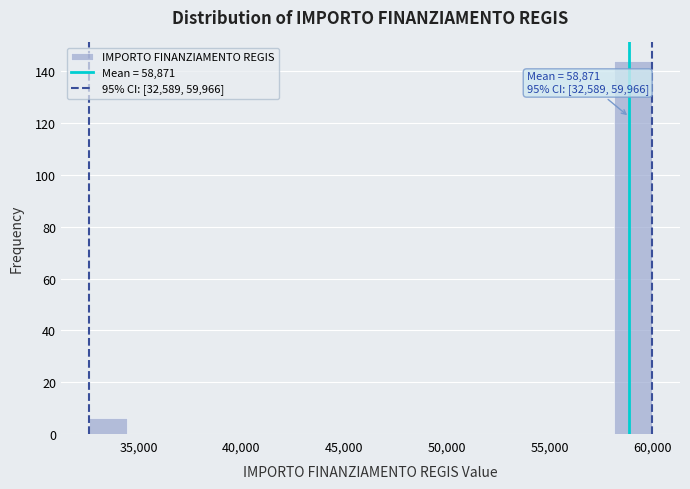

Around what value on the x-axis is the tallest bar? Give the approximate position of its centre, as read against the axis.

59000